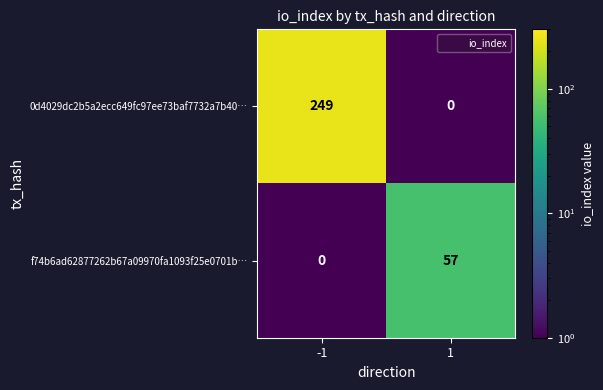

Which series has the largest total across all categories?

0d4029dc2b5a2ecc649fc97ee73baf7732a7b40…